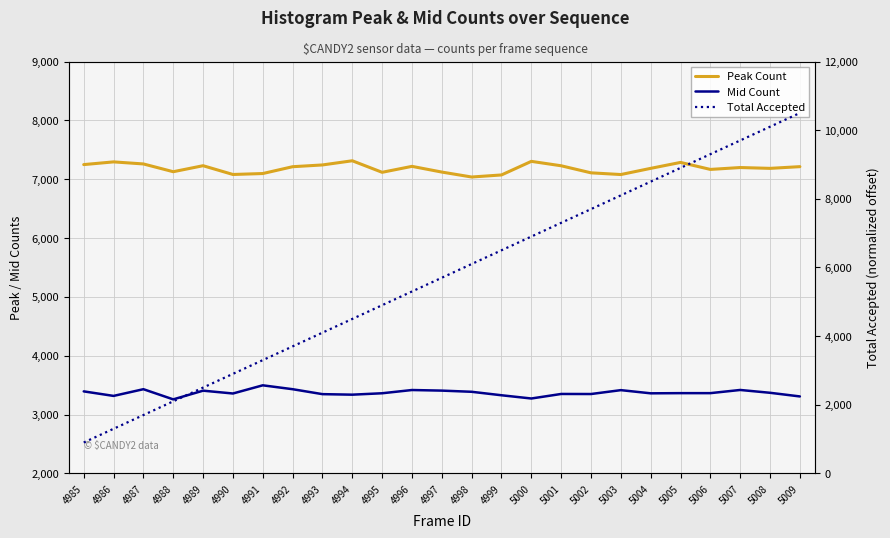

At which label does Peak Count first exceed 7198?

4985